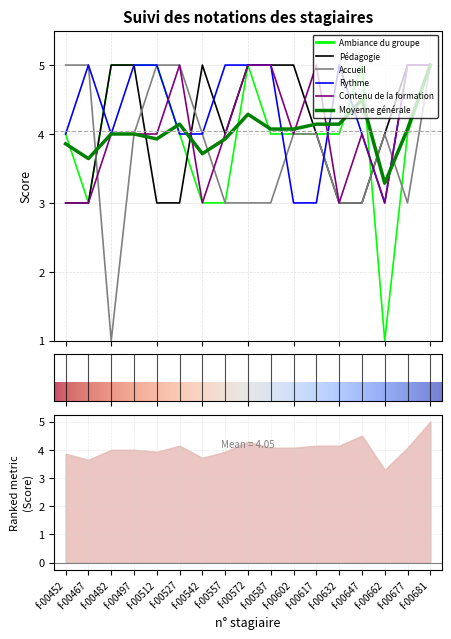

Reading left to right, transcribe all the data shown in this chart.

Ambiance du groupe: f-00452=4.0	f-00467=3.0	f-00482=5.0	f-00497=5.0	f-00512=5.0	f-00527=4.0	f-00542=3.0	f-00557=3.0	f-00572=5.0	f-00587=4.0	f-00602=4.0	f-00617=4.0	f-00632=4.0	f-00647=5.0	f-00662=1.0	f-00677=4.0	f-00681=5.0
Pédagogie: f-00452=3.0	f-00467=3.0	f-00482=5.0	f-00497=5.0	f-00512=3.0	f-00527=3.0	f-00542=5.0	f-00557=4.0	f-00572=5.0	f-00587=5.0	f-00602=5.0	f-00617=4.0	f-00632=3.0	f-00647=3.0	f-00662=4.0	f-00677=5.0	f-00681=5.0
Accueil: f-00452=5.0	f-00467=5.0	f-00482=1.0	f-00497=4.0	f-00512=5.0	f-00527=5.0	f-00542=4.0	f-00557=3.0	f-00572=3.0	f-00587=3.0	f-00602=4.0	f-00617=4.0	f-00632=3.0	f-00647=3.0	f-00662=4.0	f-00677=3.0	f-00681=5.0
Rythme: f-00452=4.0	f-00467=5.0	f-00482=4.0	f-00497=5.0	f-00512=5.0	f-00527=4.0	f-00542=4.0	f-00557=5.0	f-00572=5.0	f-00587=5.0	f-00602=3.0	f-00617=3.0	f-00632=5.0	f-00647=4.0	f-00662=3.0	f-00677=5.0	f-00681=5.0
Contenu de la formation: f-00452=3.0	f-00467=3.0	f-00482=4.0	f-00497=4.0	f-00512=4.0	f-00527=5.0	f-00542=3.0	f-00557=4.0	f-00572=5.0	f-00587=5.0	f-00602=4.0	f-00617=5.0	f-00632=3.0	f-00647=4.0	f-00662=3.0	f-00677=5.0	f-00681=5.0
Moyenne générale: f-00452=3.9	f-00467=3.6	f-00482=4.0	f-00497=4.0	f-00512=3.9	f-00527=4.1	f-00542=3.7	f-00557=3.9	f-00572=4.3	f-00587=4.1	f-00602=4.1	f-00617=4.1	f-00632=4.1	f-00647=4.5	f-00662=3.3	f-00677=4.1	f-00681=5.0